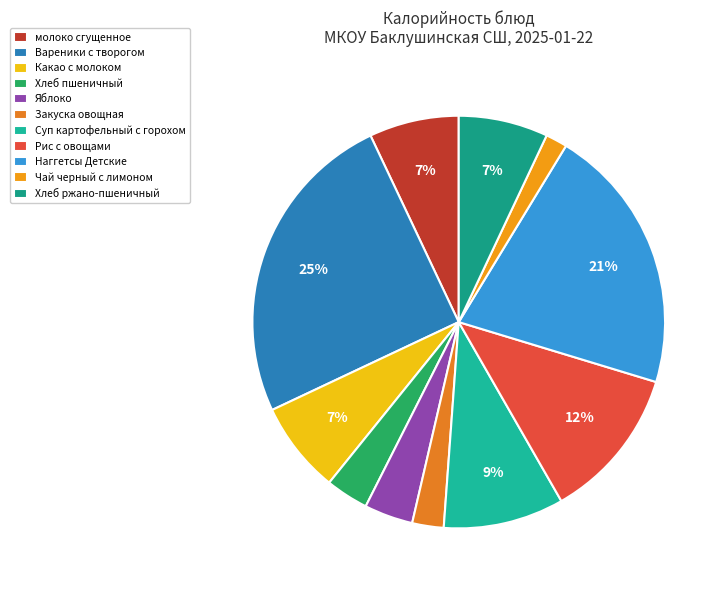

Is there a majority slice in this chart?

No